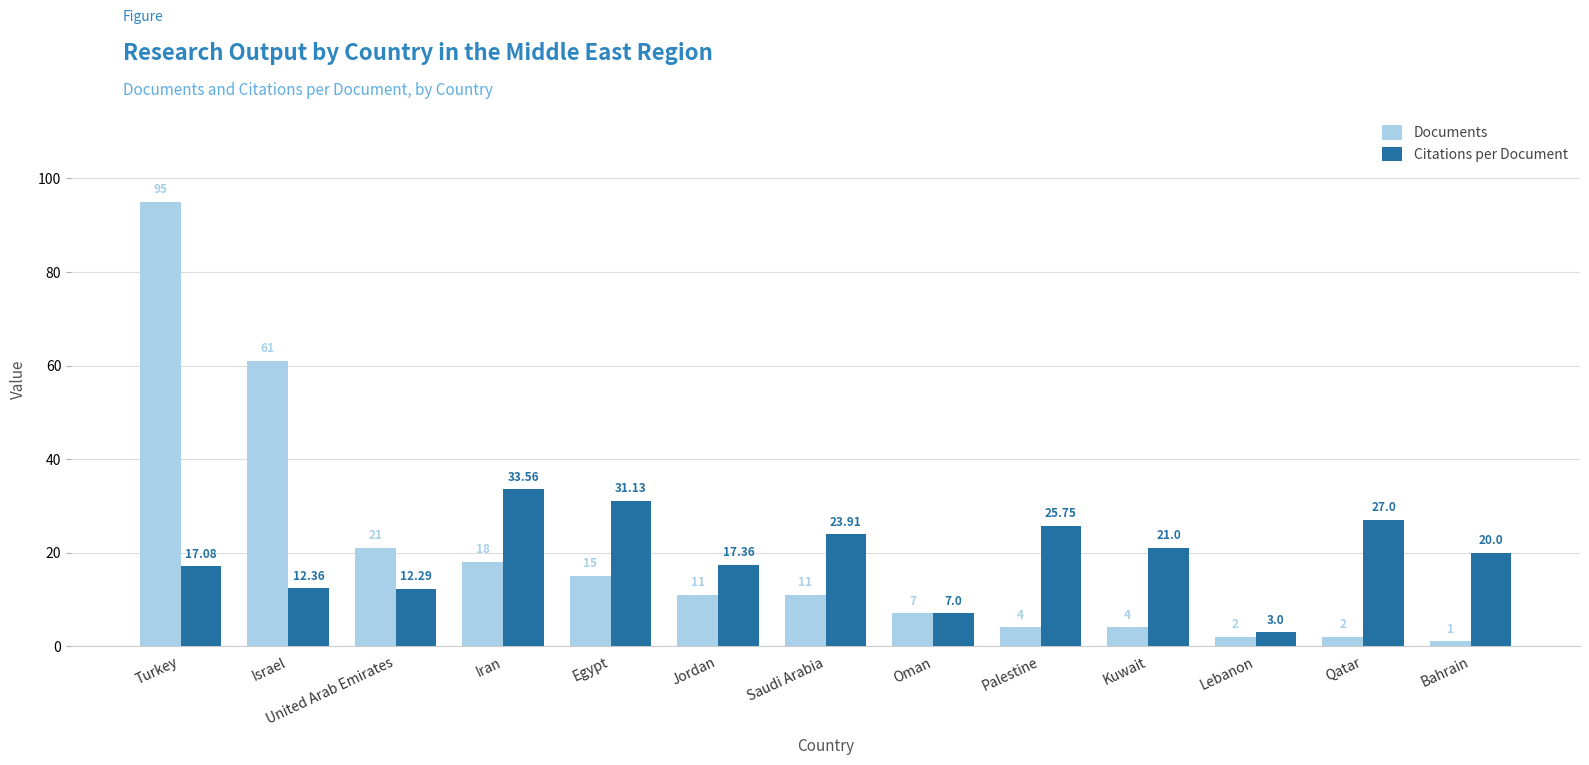

List the series in order of their overall mean, lowest first.

Citations per Document, Documents